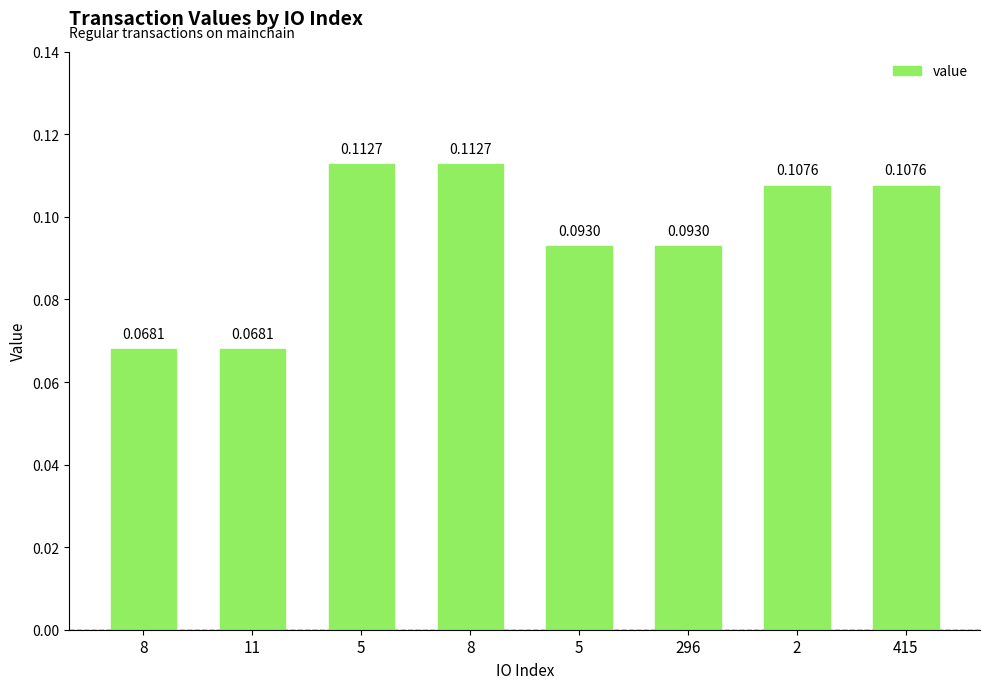

What value does the data have at 415?

0.1